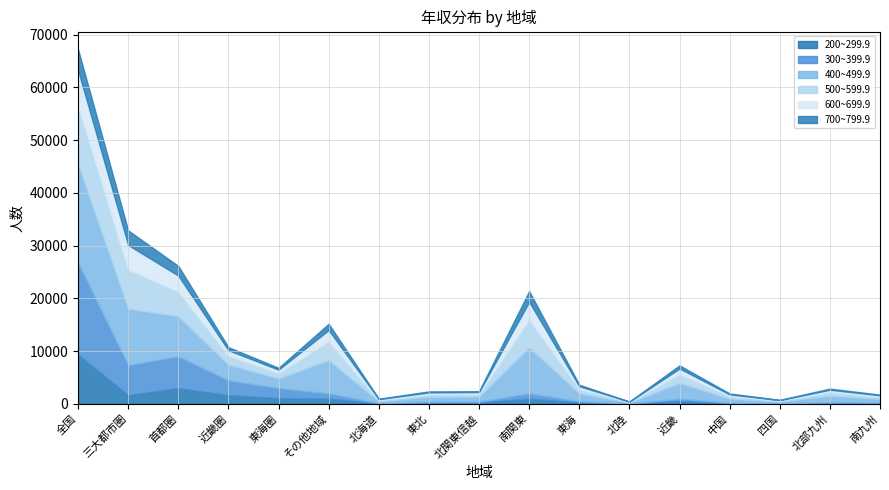

At which category is the sum across all series the highest?

全国